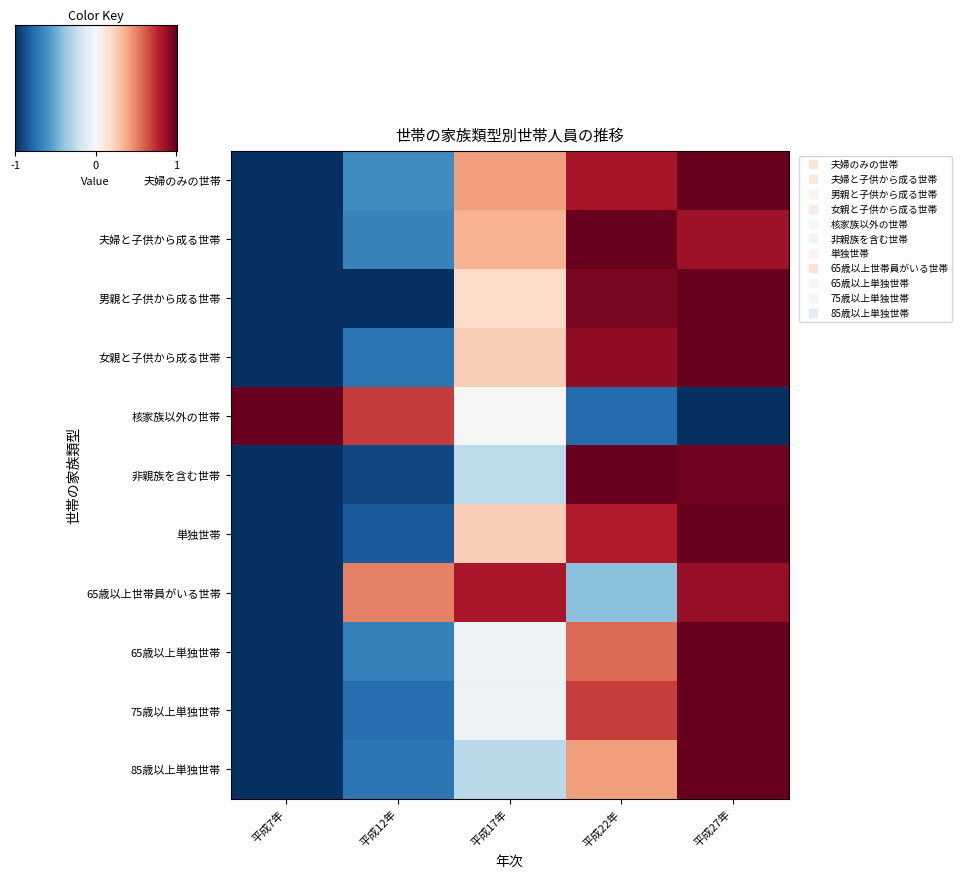

What is the highest value of the 単独世帯 series?

1.0